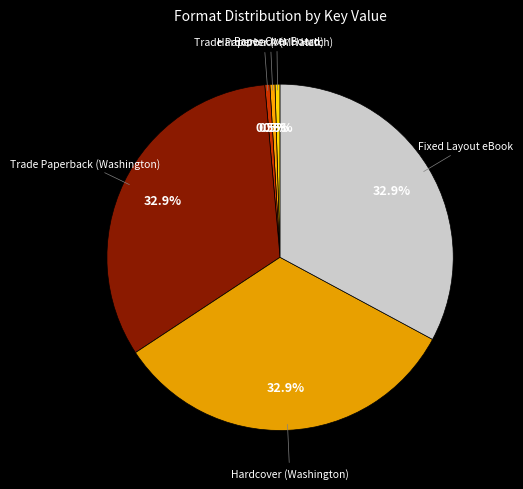

Is there a majority slice in this chart?

No